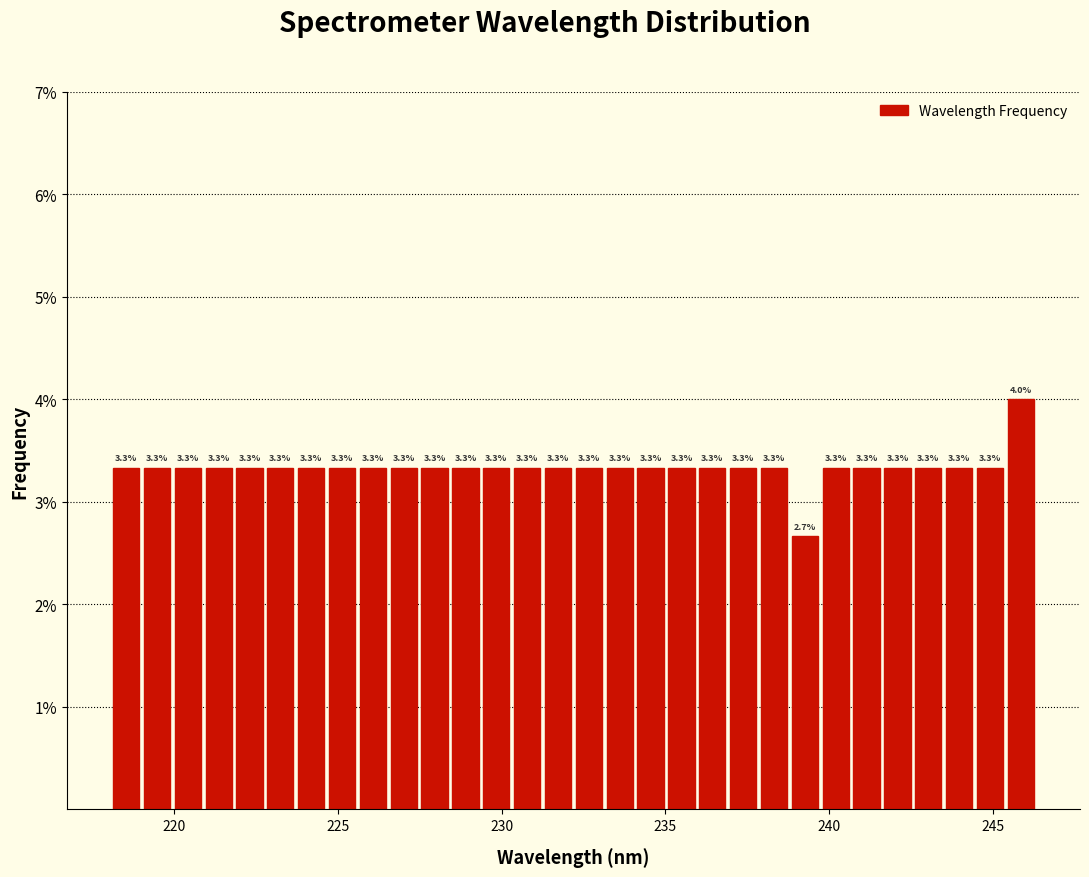

Around what value on the x-axis is the tallest bar? Give the approximate position of its centre, as read against the axis.

246.0